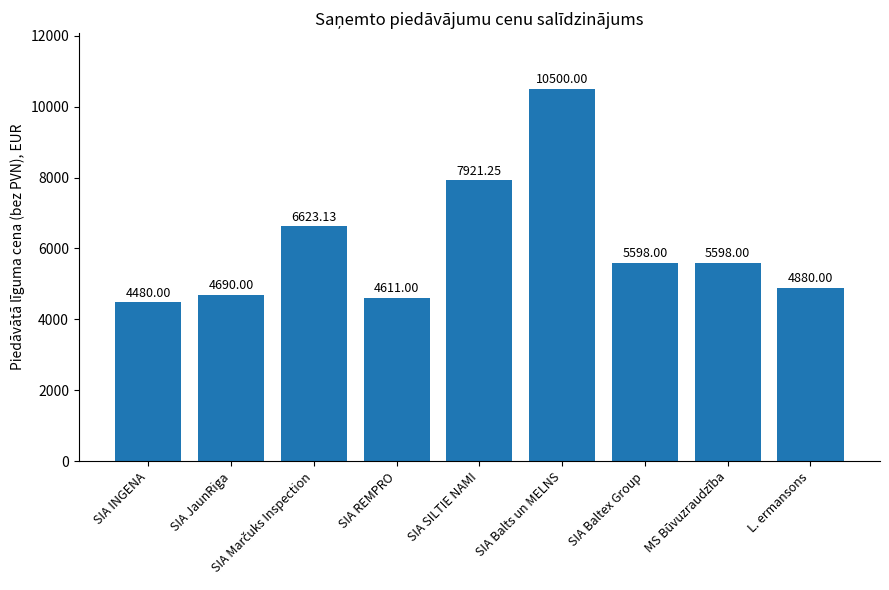

What is the change in value from SIA Balts un MELNS to SIA Baltex Group?

-4902.0